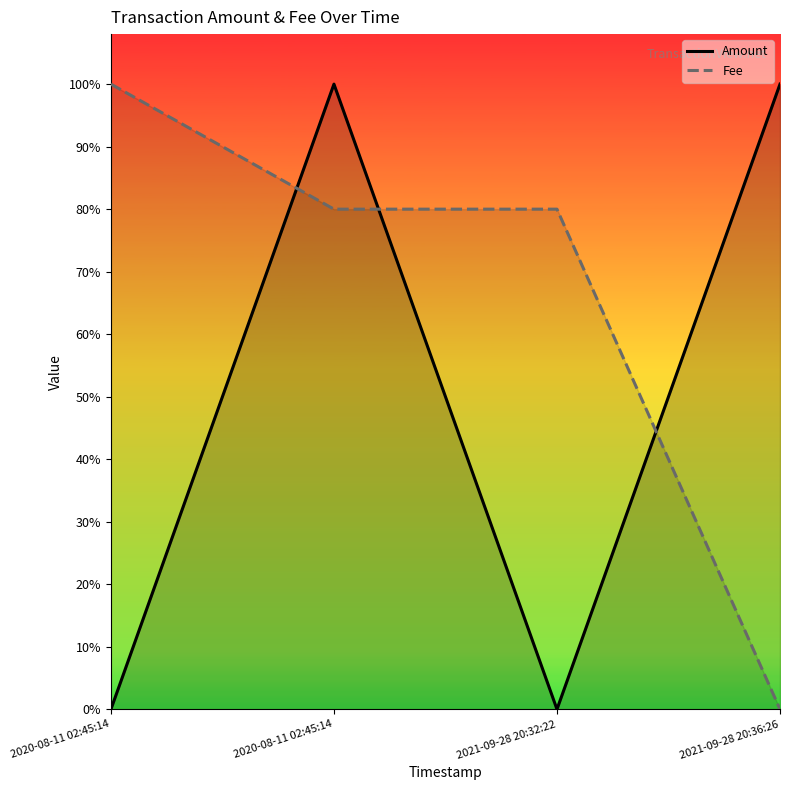

List the series in order of their peak value, highest first.

Amount, Fee